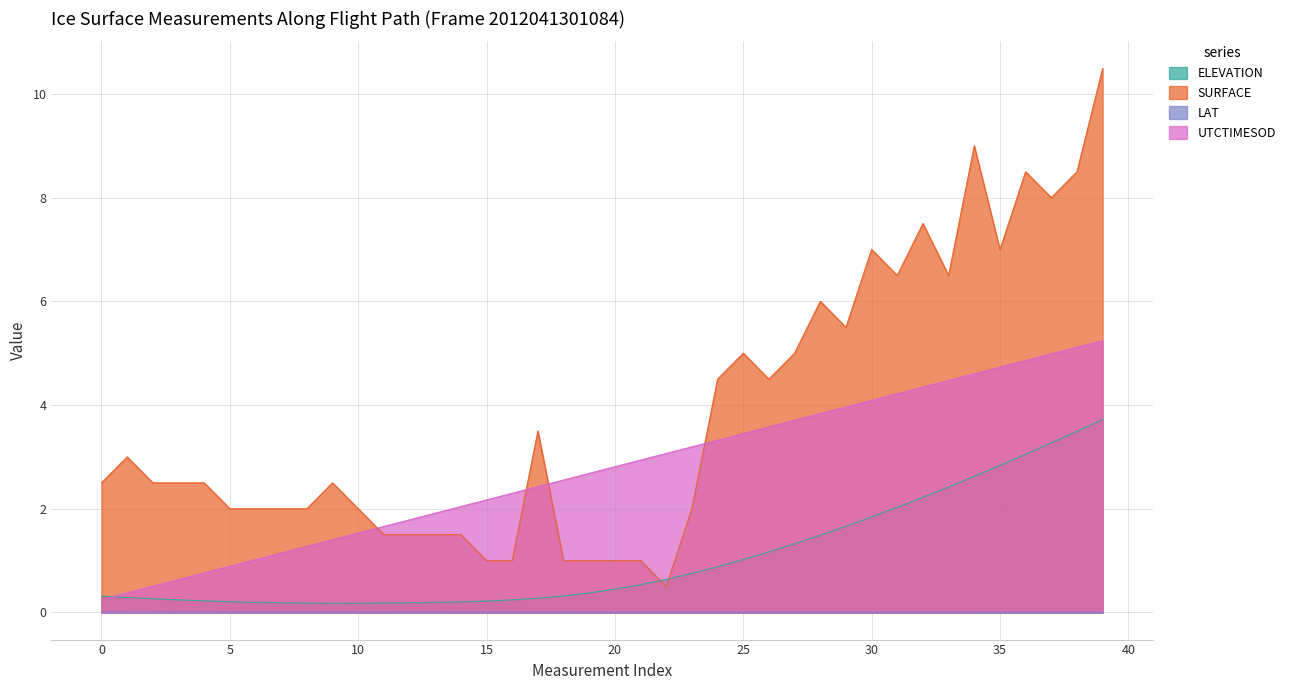

Rank the series by their average value, from lowest to highest.

LAT, ELEVATION, UTCTIMESOD, SURFACE